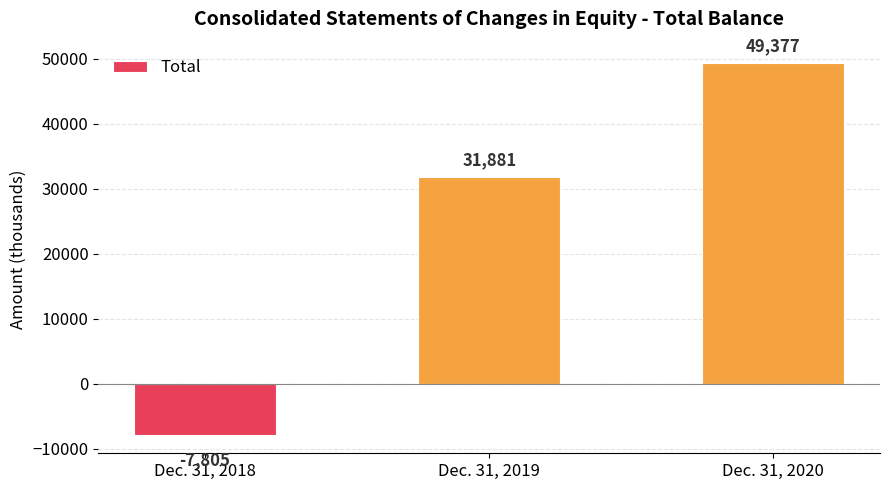

List the labels in order of value, smallest first.

Dec. 31, 2018, Dec. 31, 2019, Dec. 31, 2020